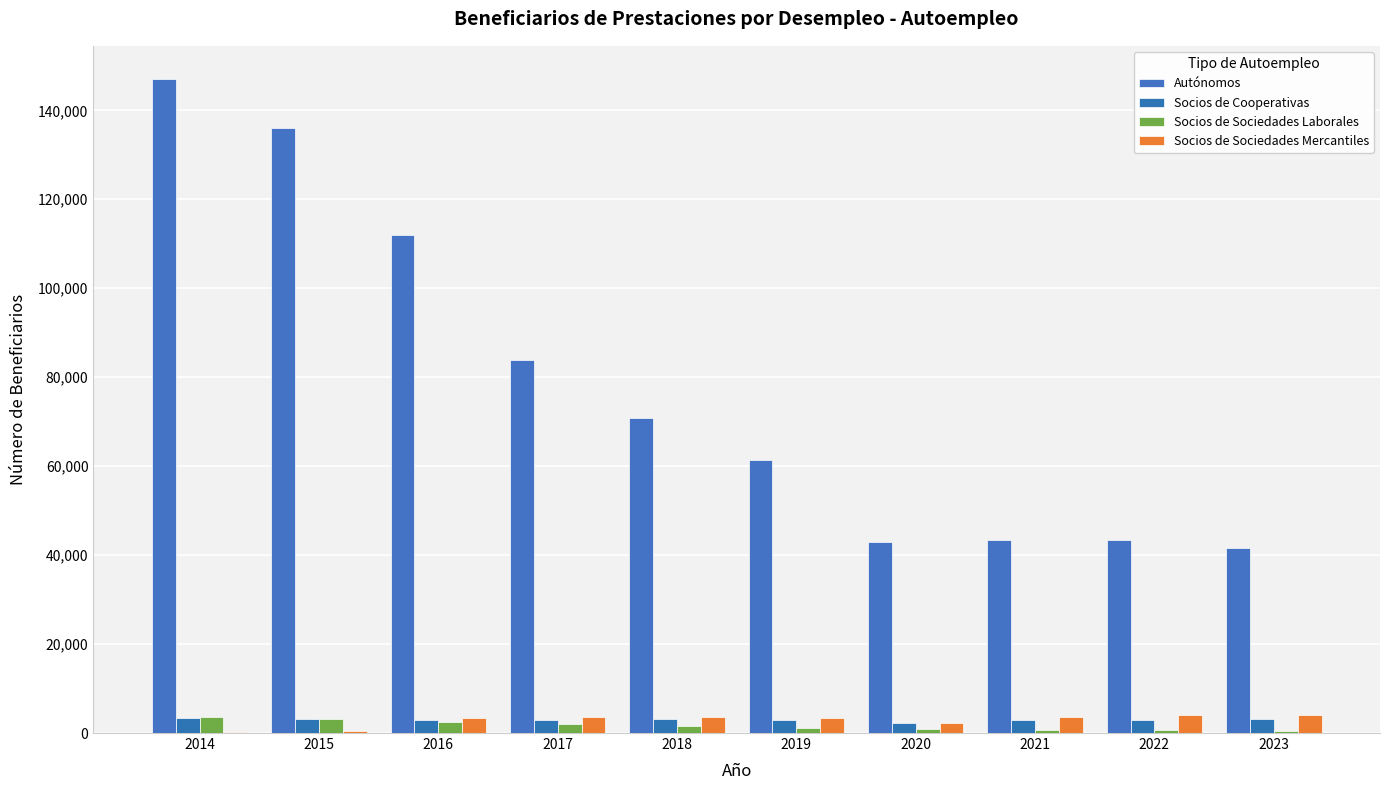

What is the spread (max minus min) of values at 2019?

60121